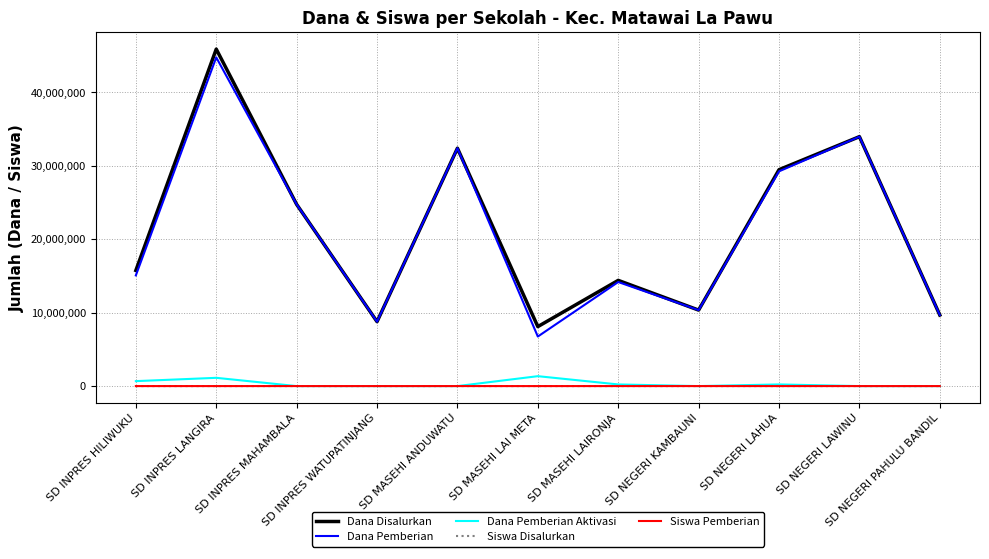

Is it true that Siswa Disalurkan equals 25 at SD MASEHI LAI META?

True